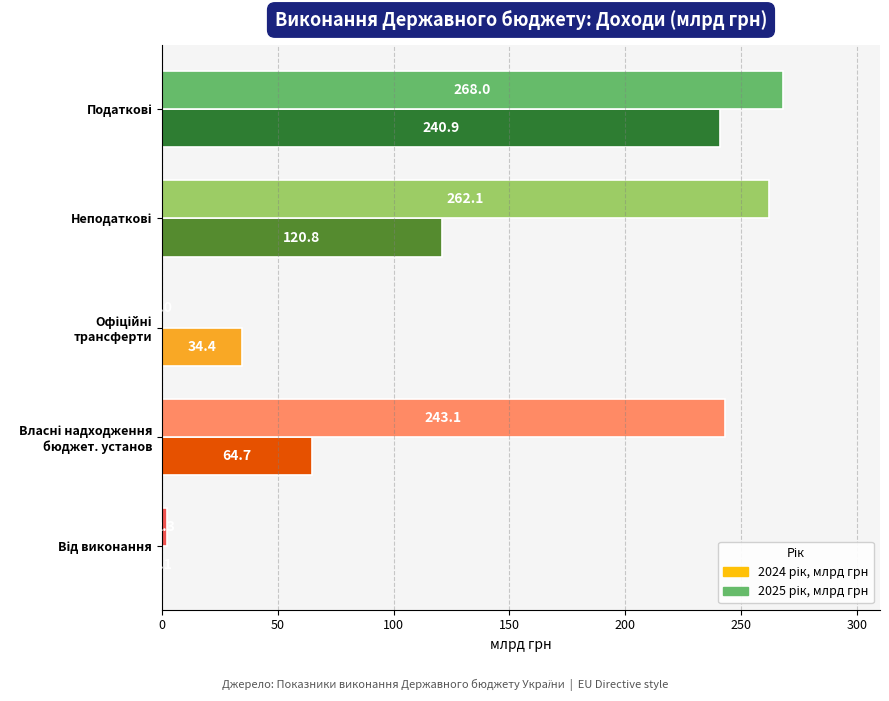

True or false: 2024 рік, млрд грн has a value of 95.9 at Власні надходження бюджет. установ.

False